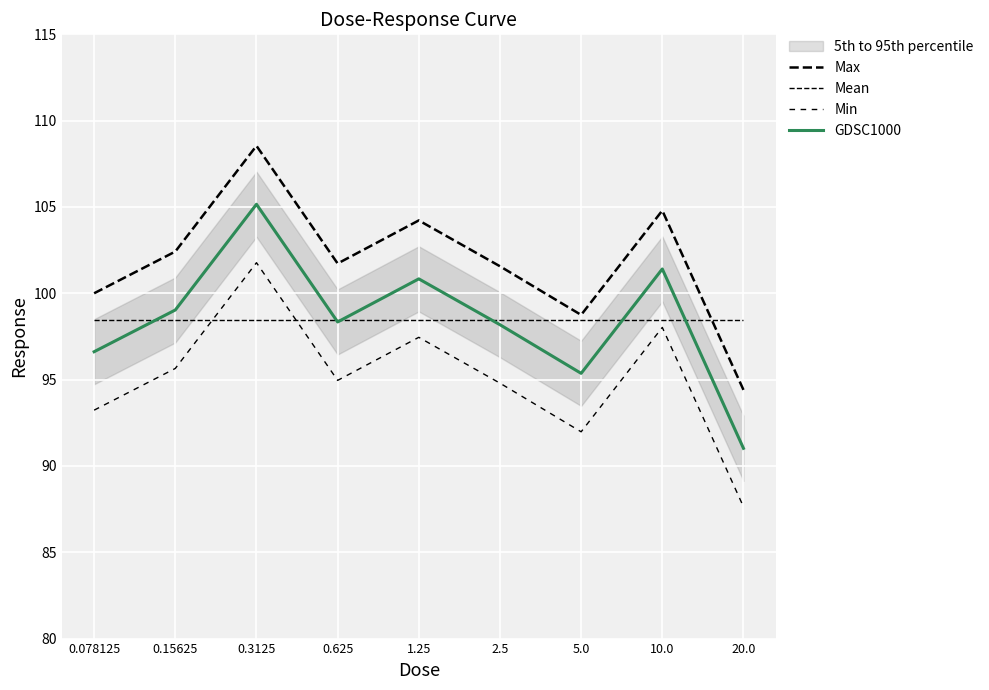

True or false: GDSC1000 and Min cross at least once.

False